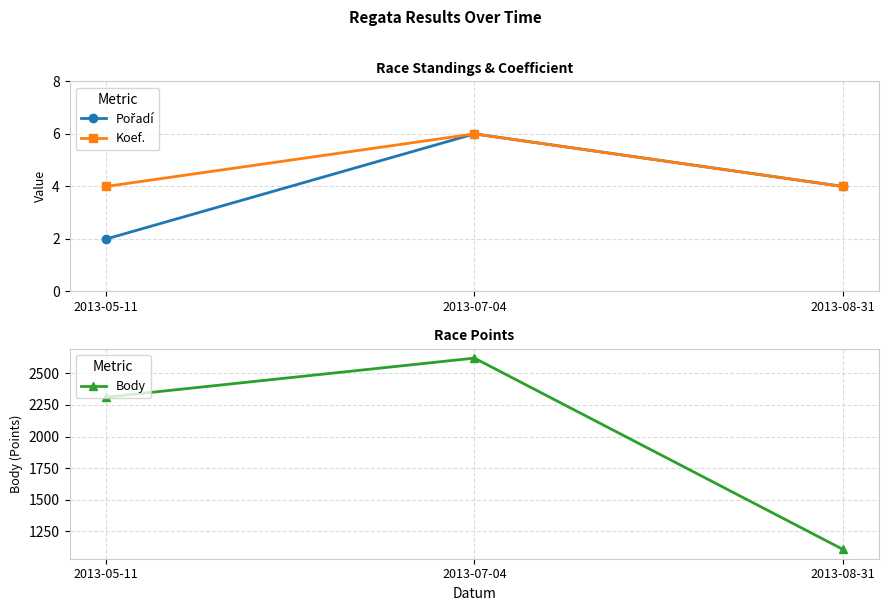

Rank the categories by Koef. value from lowest to highest.

2013-05-11, 2013-08-31, 2013-07-04